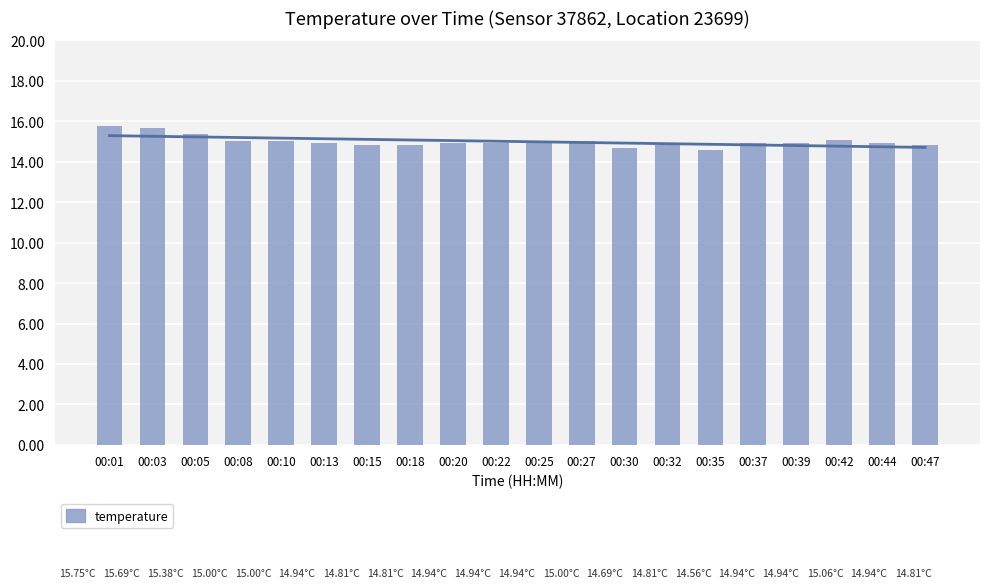

What is the approximate value of trend at 00:18?

15.1